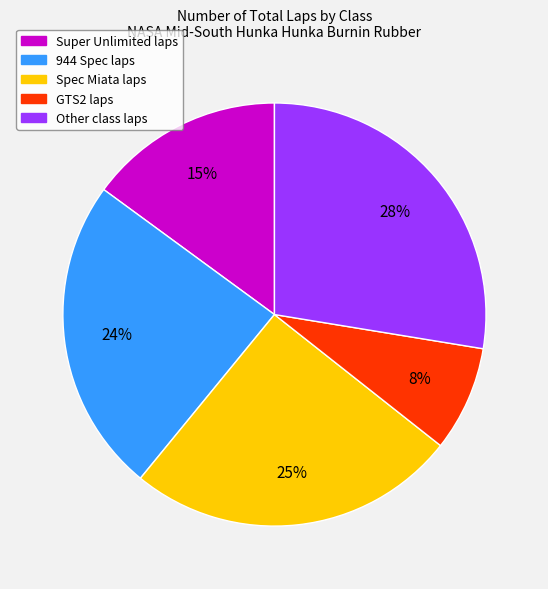

Is there a majority slice in this chart?

No